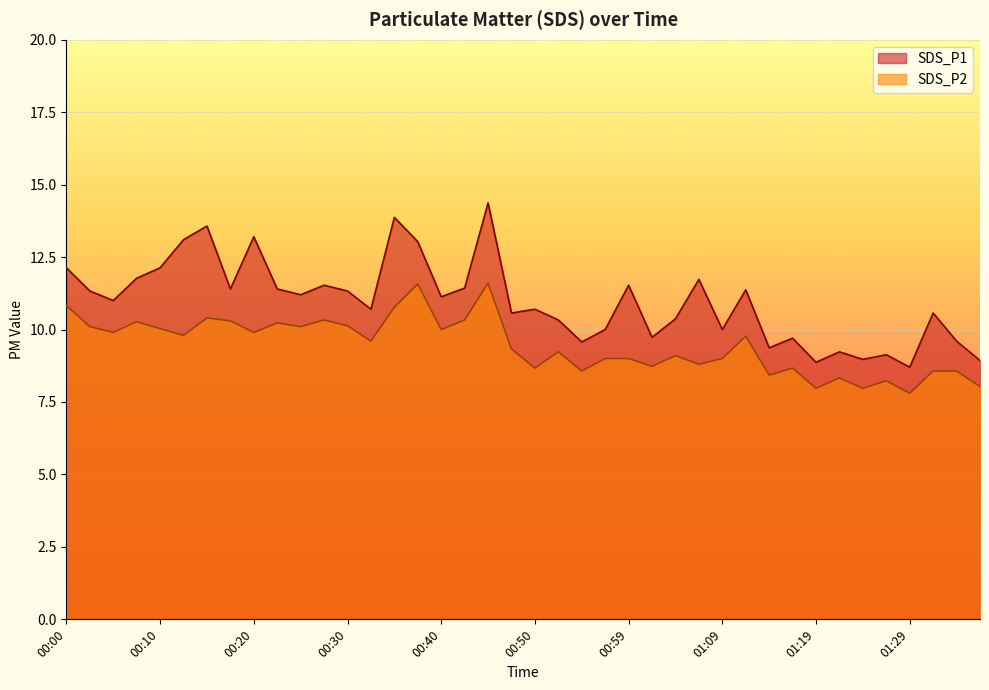

True or false: SDS_P1 and SDS_P2 intersect in this chart.

False